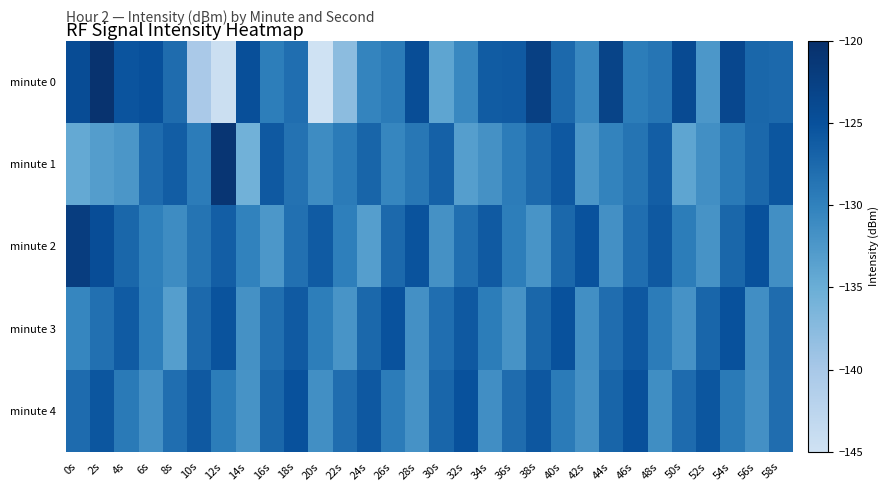

Which has a higher value, 4s or 50s?

50s